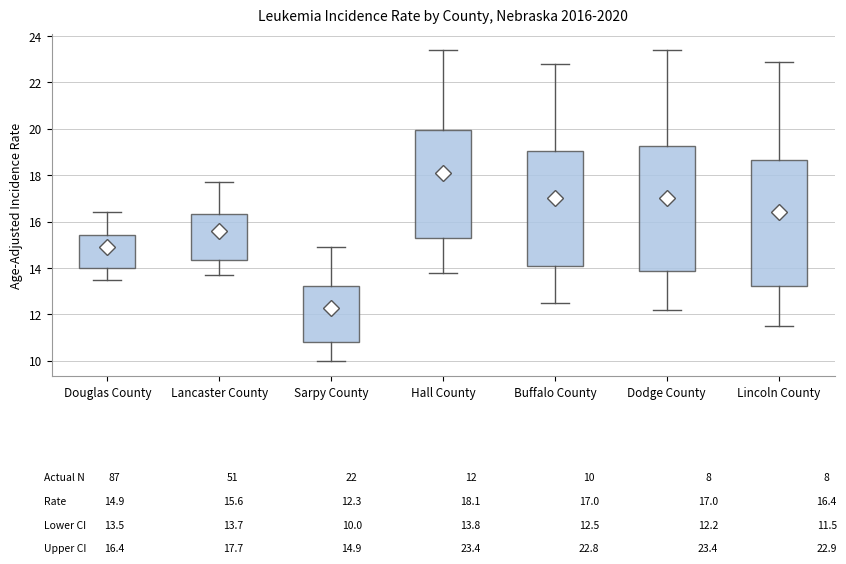

Which box has the highest median line?

Hall County